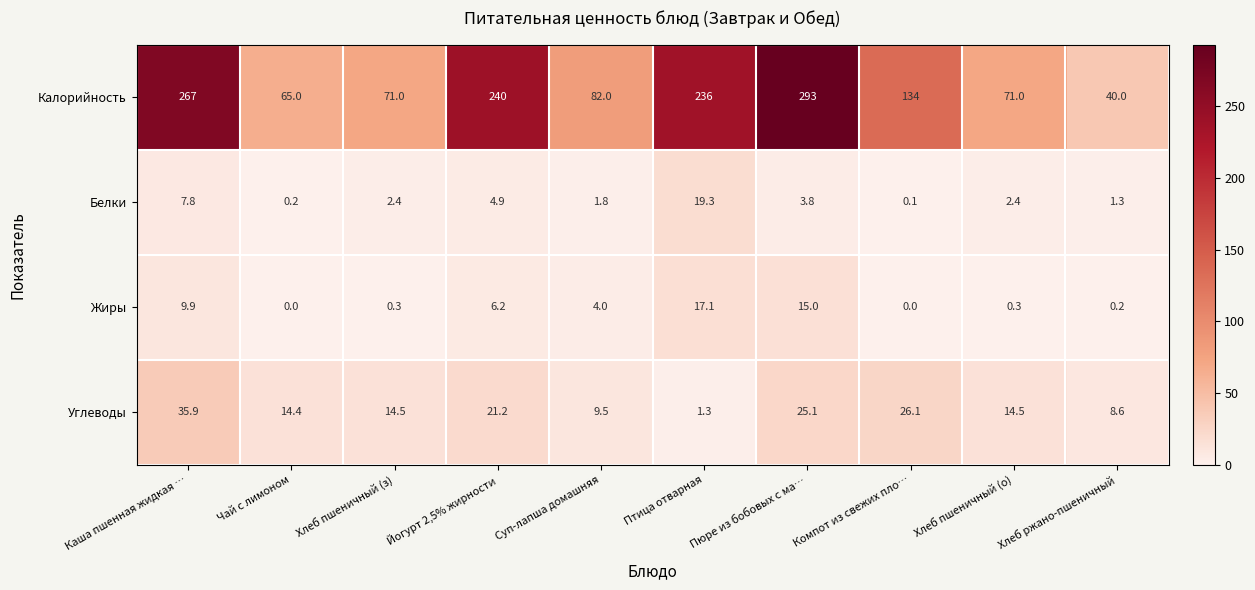

What is the minimum value for Калорийность?

40.0